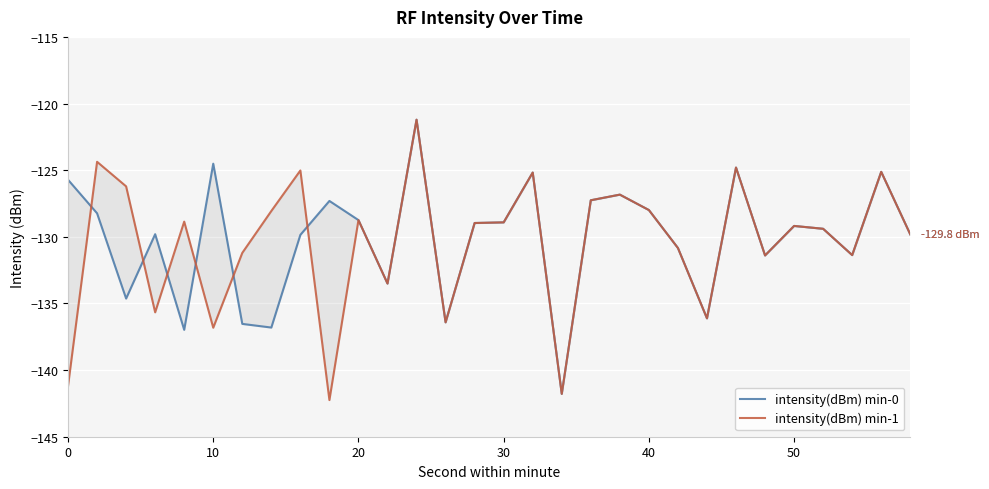

How many interior local valleys does the intensity(dBm) min-0 series have?

9